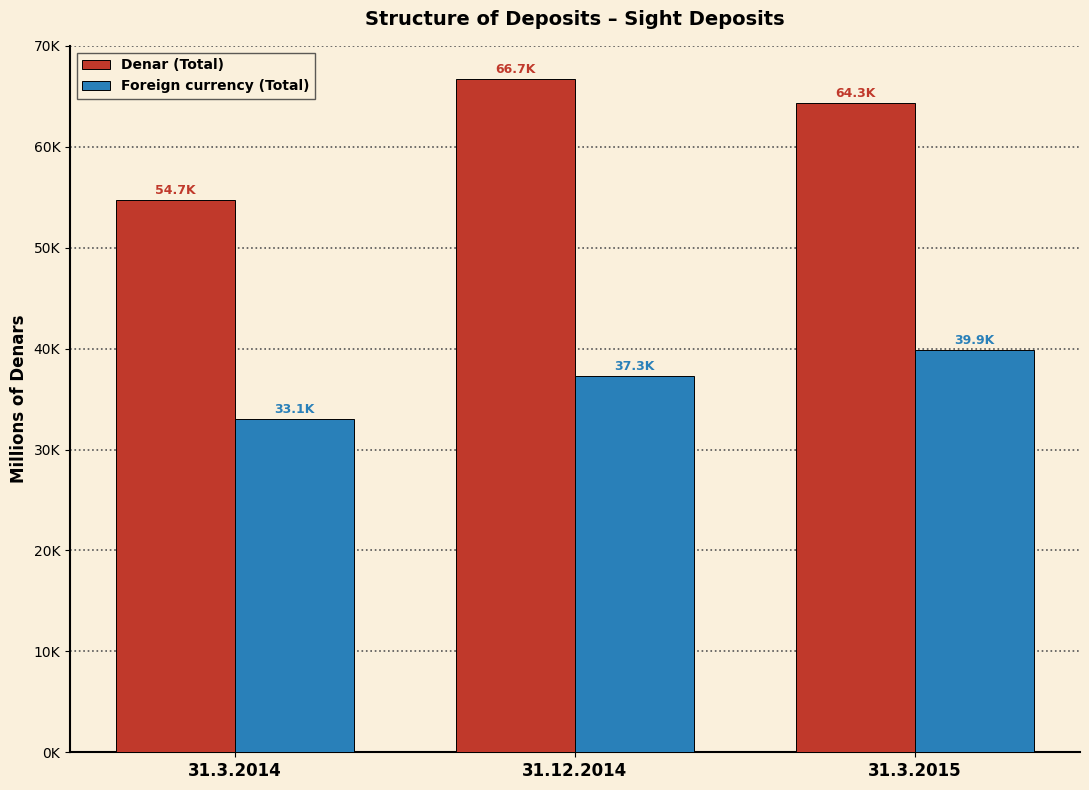

What are all the series names shown in the legend?

Denar (Total), Foreign currency (Total)